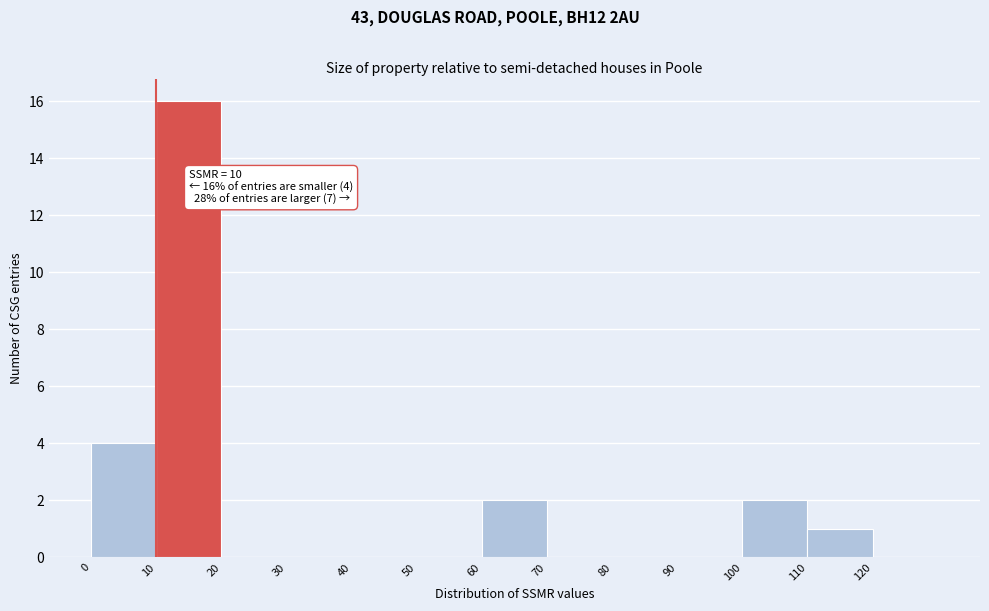

Over which range of the x-axis is the bar tallest?

10 to 20